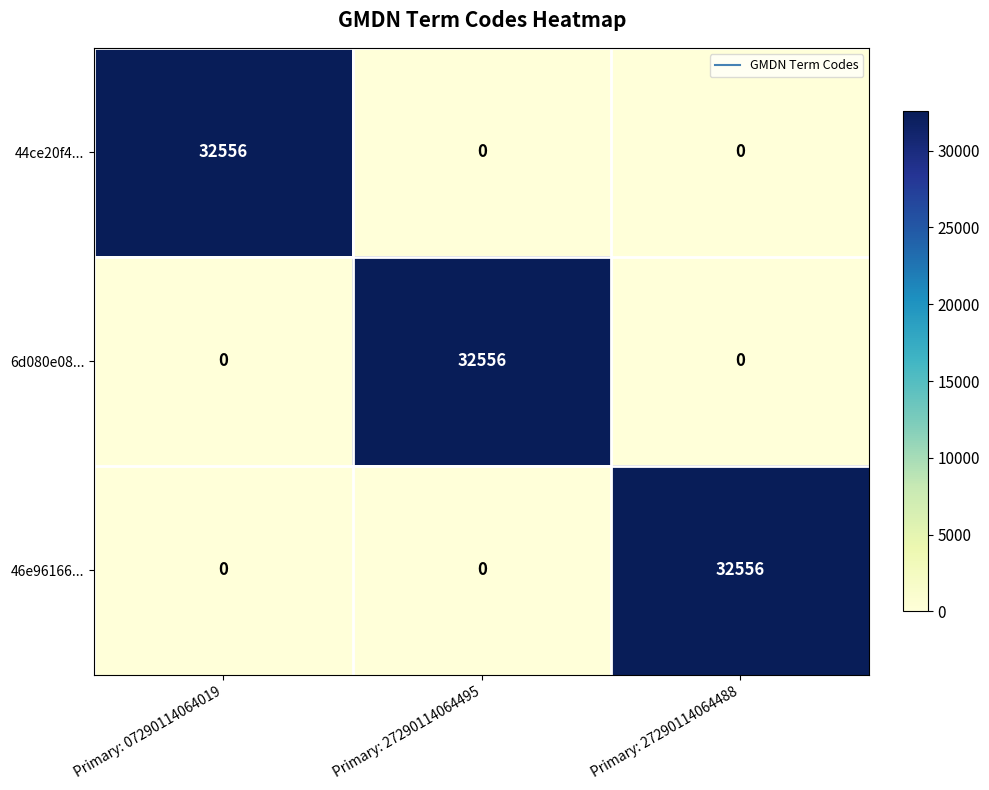

How many categories are shown in the chart?

3